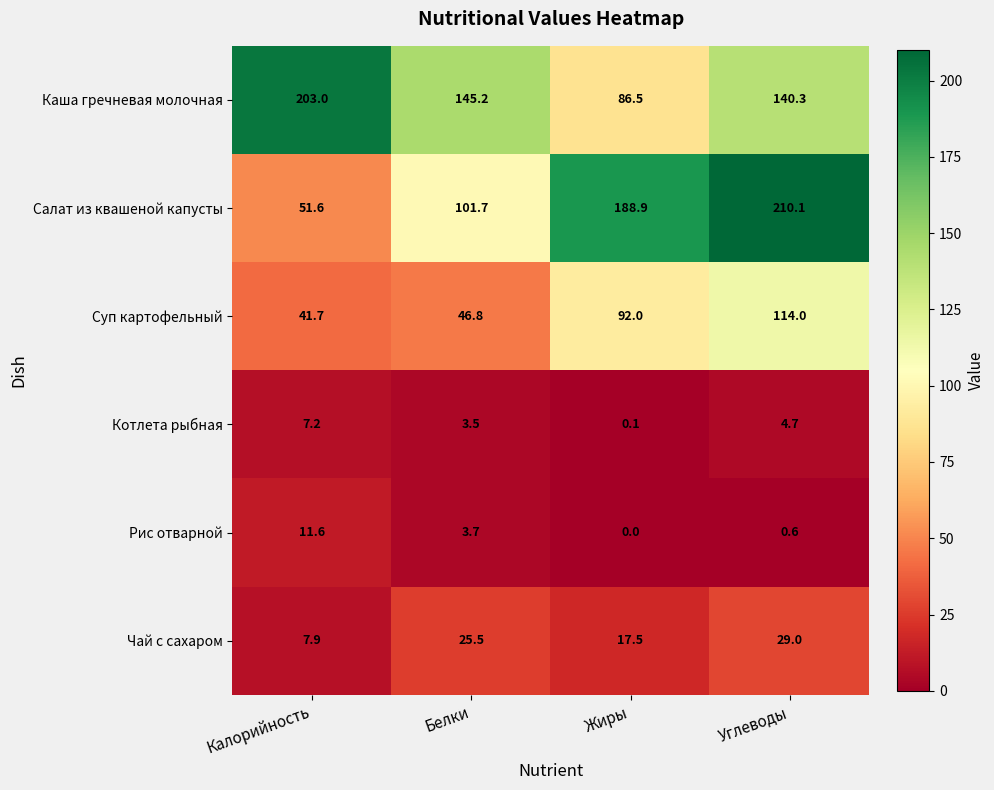

Reading left to right, list all the values displayed in this chart.

Каша гречневая молочная: Калорийность=203.0	Белки=145.2	Жиры=86.5	Углеводы=140.3
Салат из квашеной капусты: Калорийность=51.6	Белки=101.7	Жиры=188.9	Углеводы=210.1
Суп картофельный: Калорийность=41.7	Белки=46.8	Жиры=92.0	Углеводы=114.0
Котлета рыбная: Калорийность=7.2	Белки=3.5	Жиры=0.1	Углеводы=4.7
Рис отварной: Калорийность=11.6	Белки=3.7	Жиры=0.0	Углеводы=0.6
Чай с сахаром: Калорийность=7.9	Белки=25.5	Жиры=17.5	Углеводы=29.0